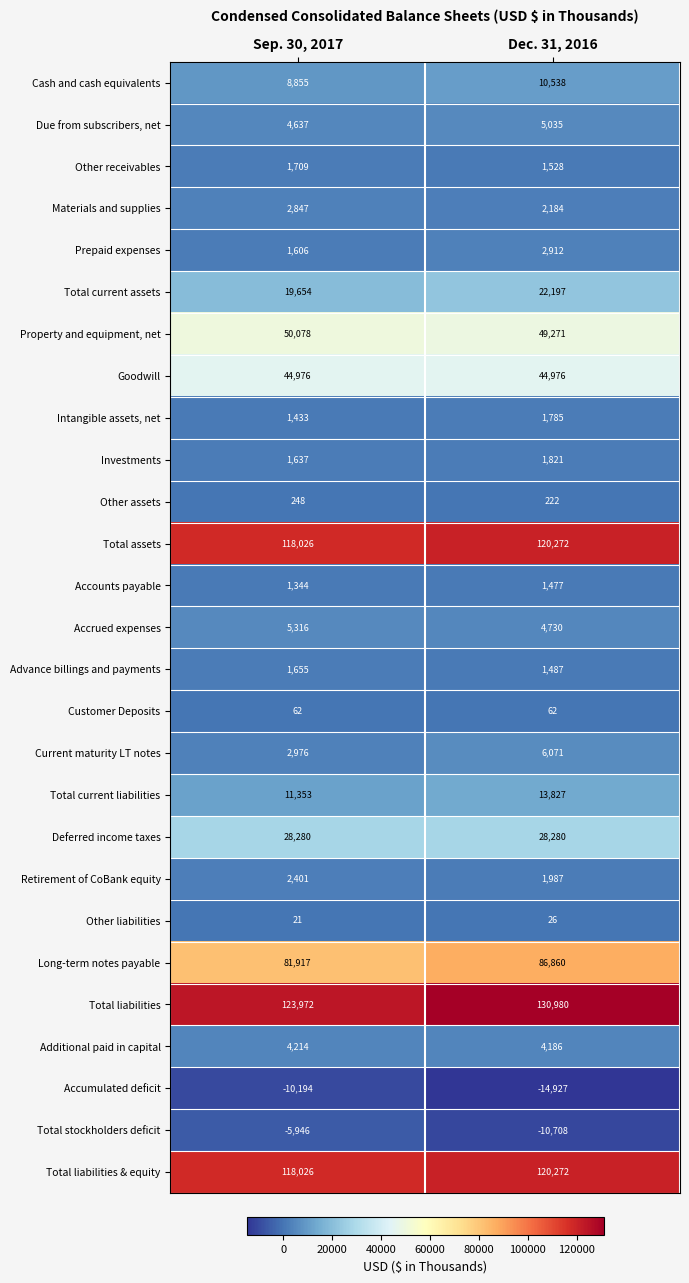

What is the spread (max minus min) of values at Sep. 30, 2017?

134166